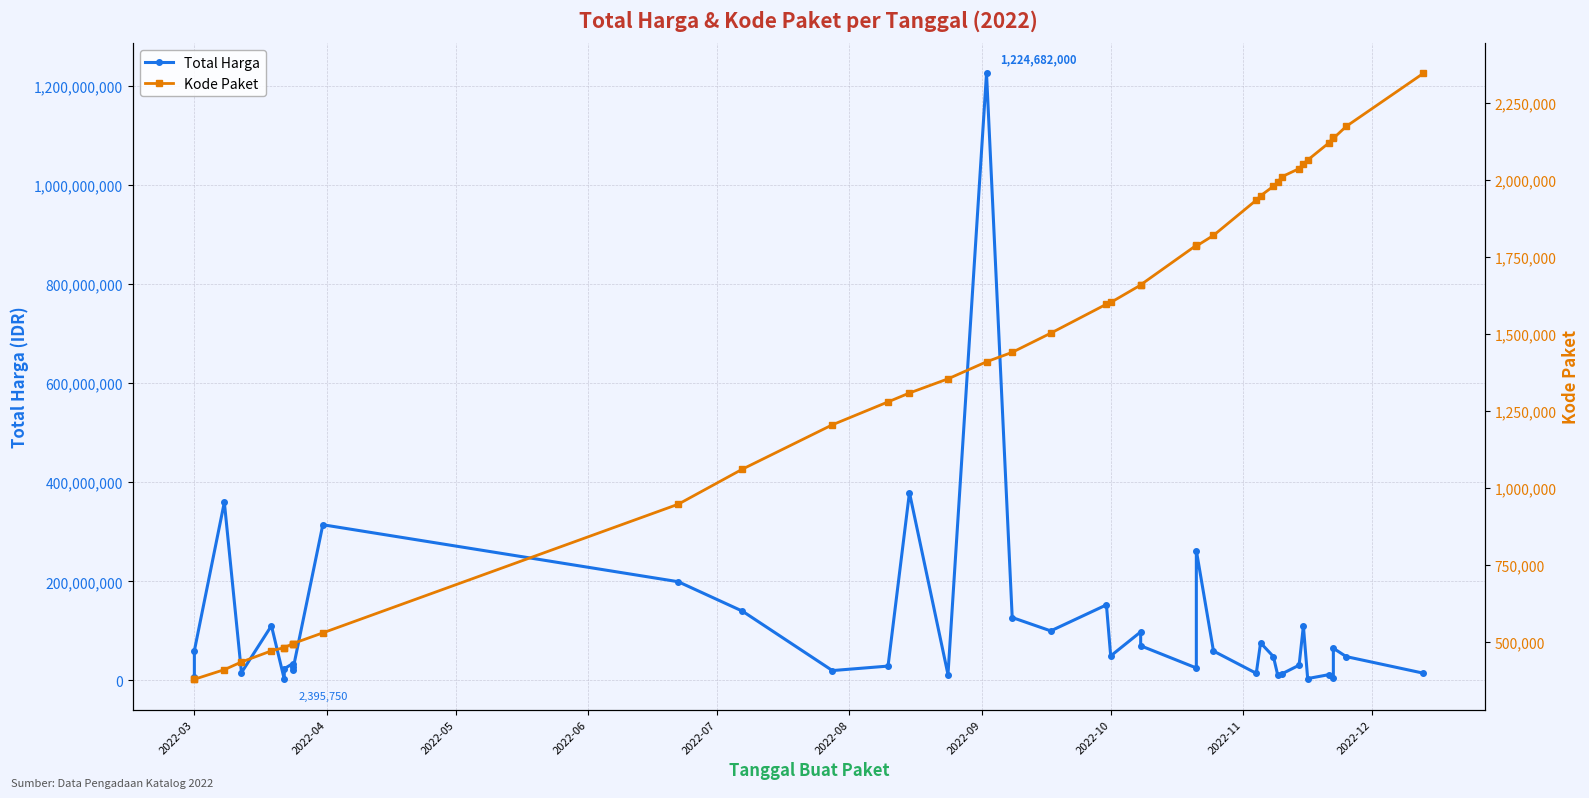

True or false: Kode Paket and Total Harga cross at least once.

False